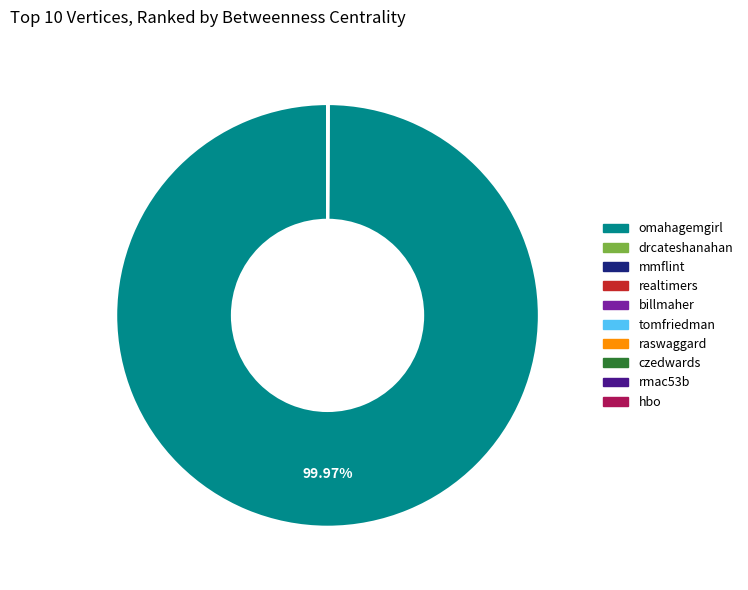

What is the majority slice?

omahagemgirl